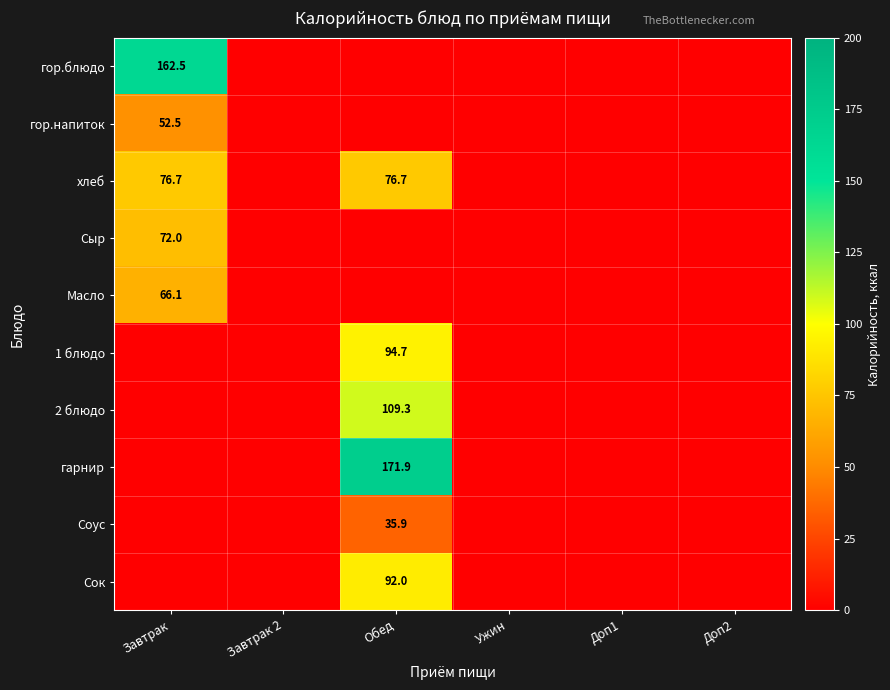

The value of Соус at Обед is 35.9. True or false?

True